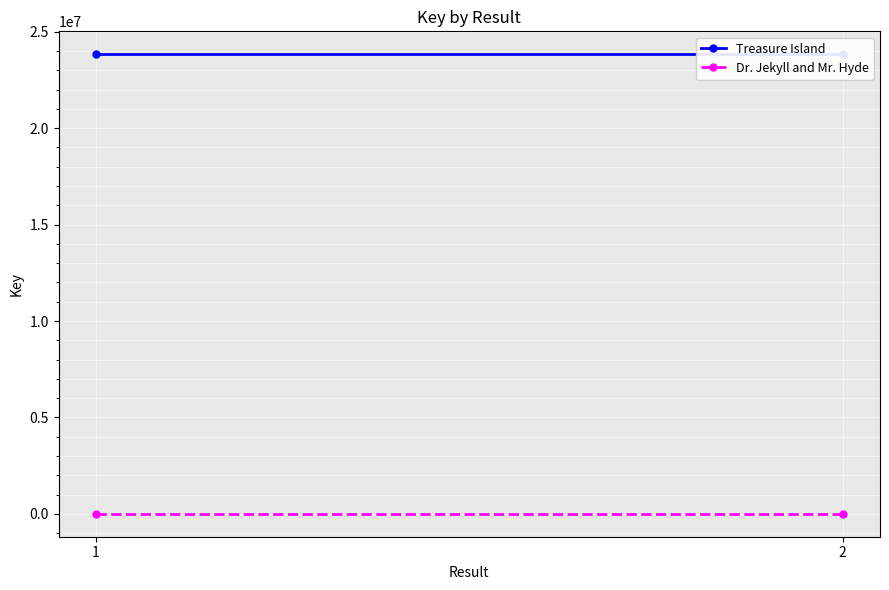

Which series has the largest total across all categories?

Treasure Island